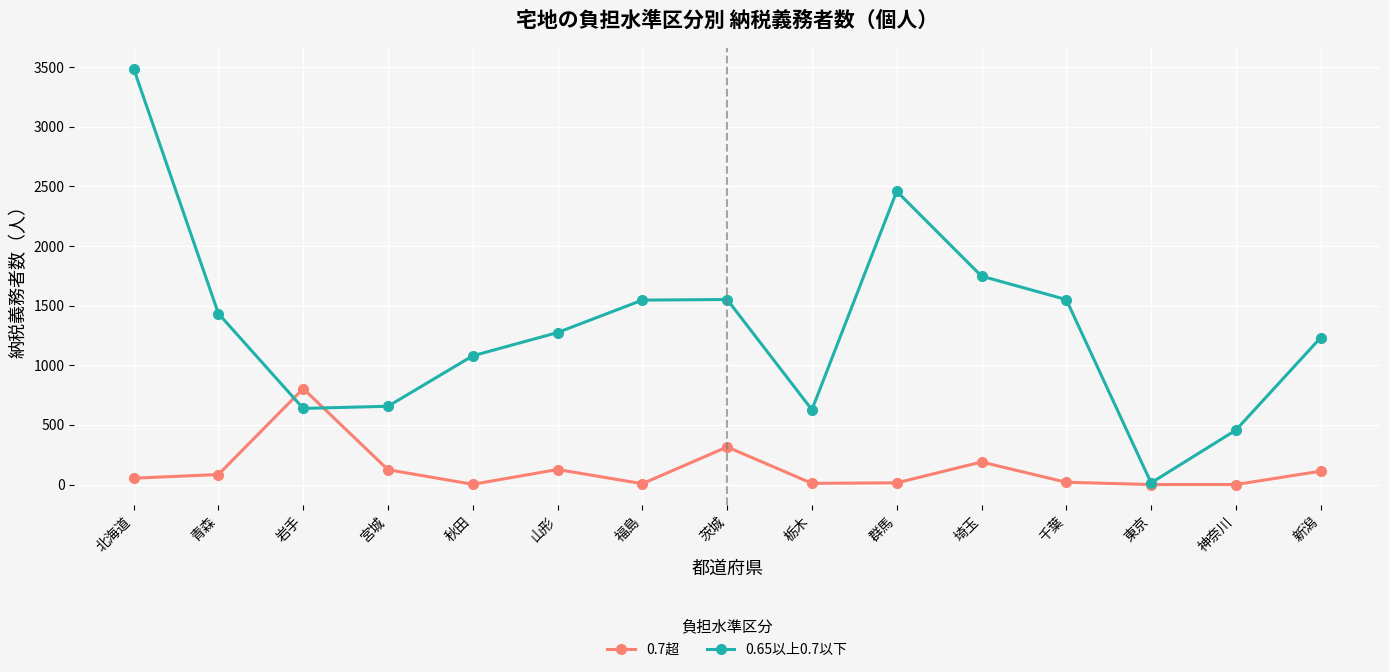

List the series in order of their overall mean, highest first.

0.65以上0.7以下, 0.7超